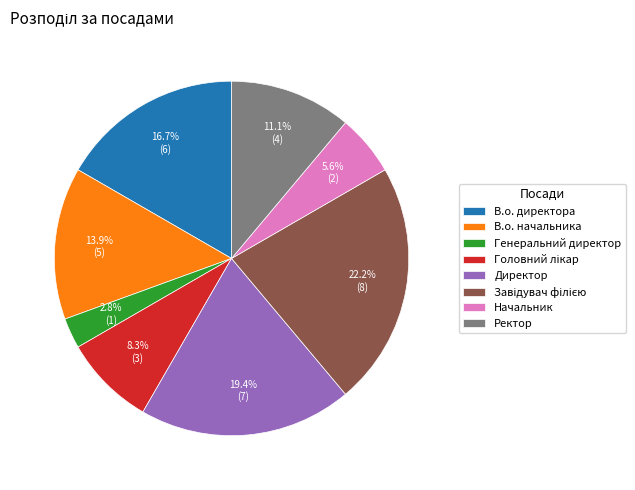

To the nearest percent, what is the difference between the largest and smallest slice percentages?

19%